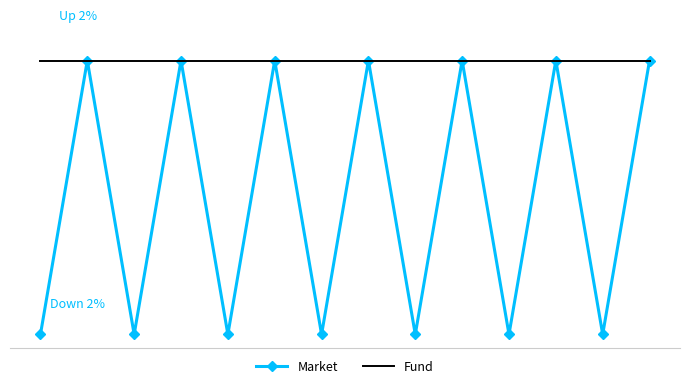

Which series has the widest spread of values?

Market